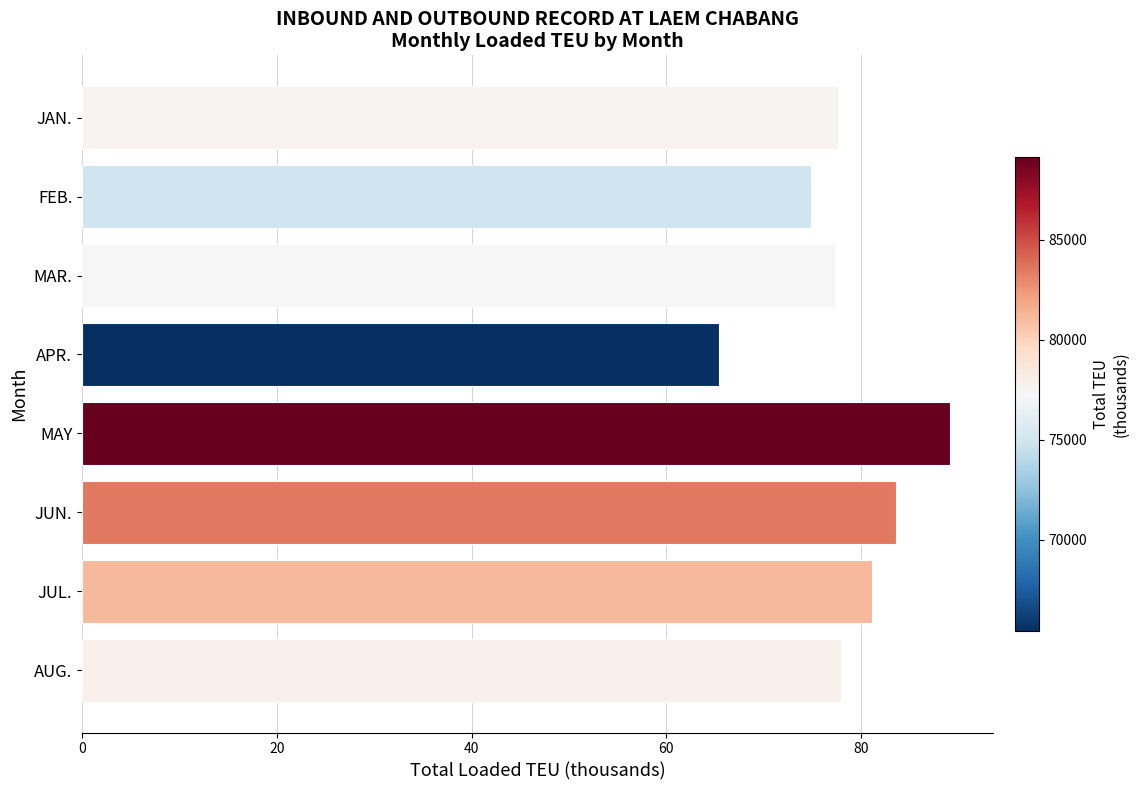

Approximately how many times larger is the value at JUL. compared to FEB.?

1.1